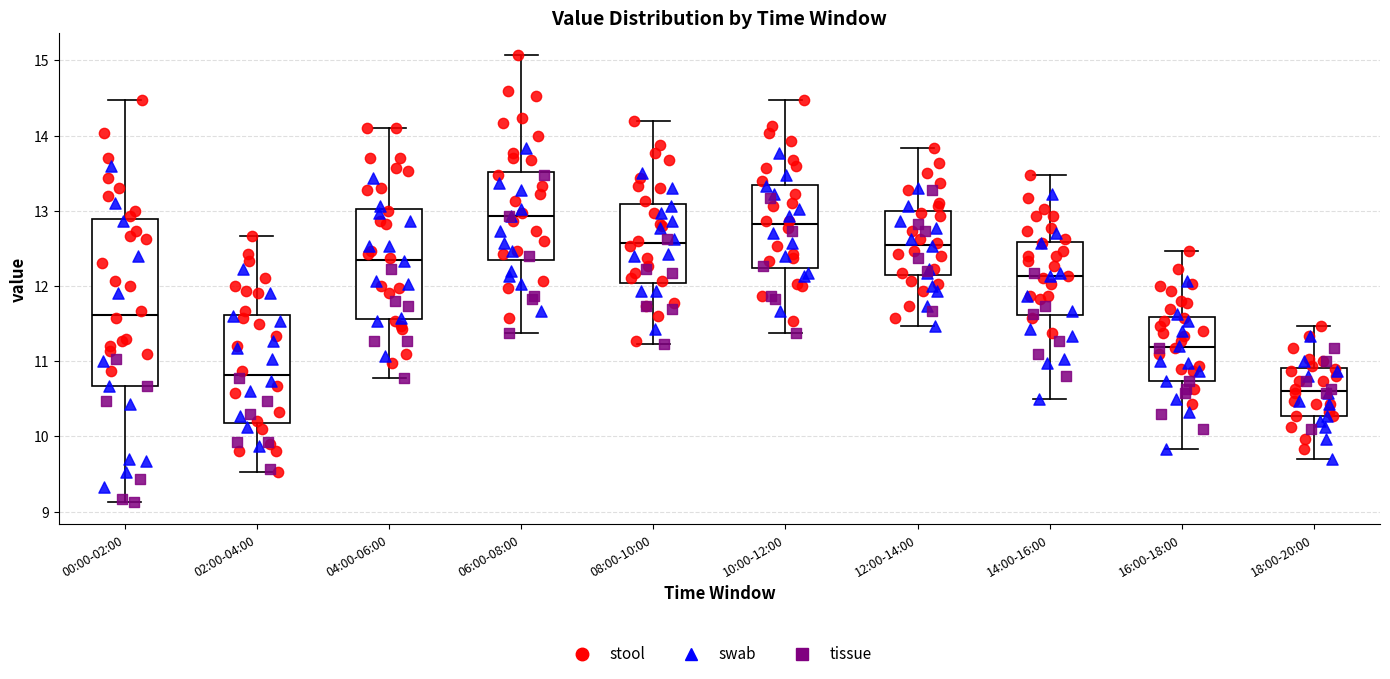

Reading left to right, transcribe this box plot: for each box, give where its median line is, the range the box spans, and where its two whiskers end, as read against the y-axis. The values are not printed on the chart, so give them approximately, as read against the axis.

00:00-02:00: median 11.6, box 10.7 to 12.9, whiskers 9.1 to 14.5
02:00-04:00: median 10.8, box 10.2 to 11.6, whiskers 9.5 to 12.7
04:00-06:00: median 12.4, box 11.6 to 13.0, whiskers 10.8 to 14.1
06:00-08:00: median 12.9, box 12.4 to 13.5, whiskers 11.4 to 15.1
08:00-10:00: median 12.6, box 12.0 to 13.1, whiskers 11.2 to 14.2
10:00-12:00: median 12.8, box 12.2 to 13.3, whiskers 11.4 to 14.5
12:00-14:00: median 12.6, box 12.1 to 13.0, whiskers 11.5 to 13.8
14:00-16:00: median 12.1, box 11.6 to 12.6, whiskers 10.5 to 13.5
16:00-18:00: median 11.2, box 10.7 to 11.6, whiskers 9.8 to 12.5
18:00-20:00: median 10.6, box 10.3 to 10.9, whiskers 9.7 to 11.5